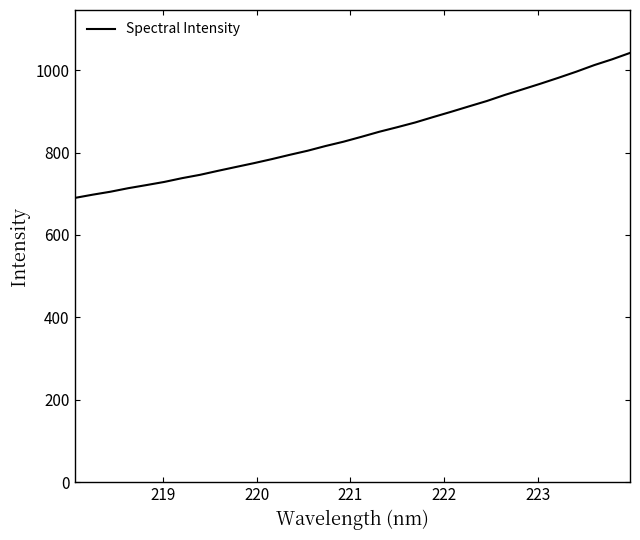

What is the greatest value displayed?

1041.7